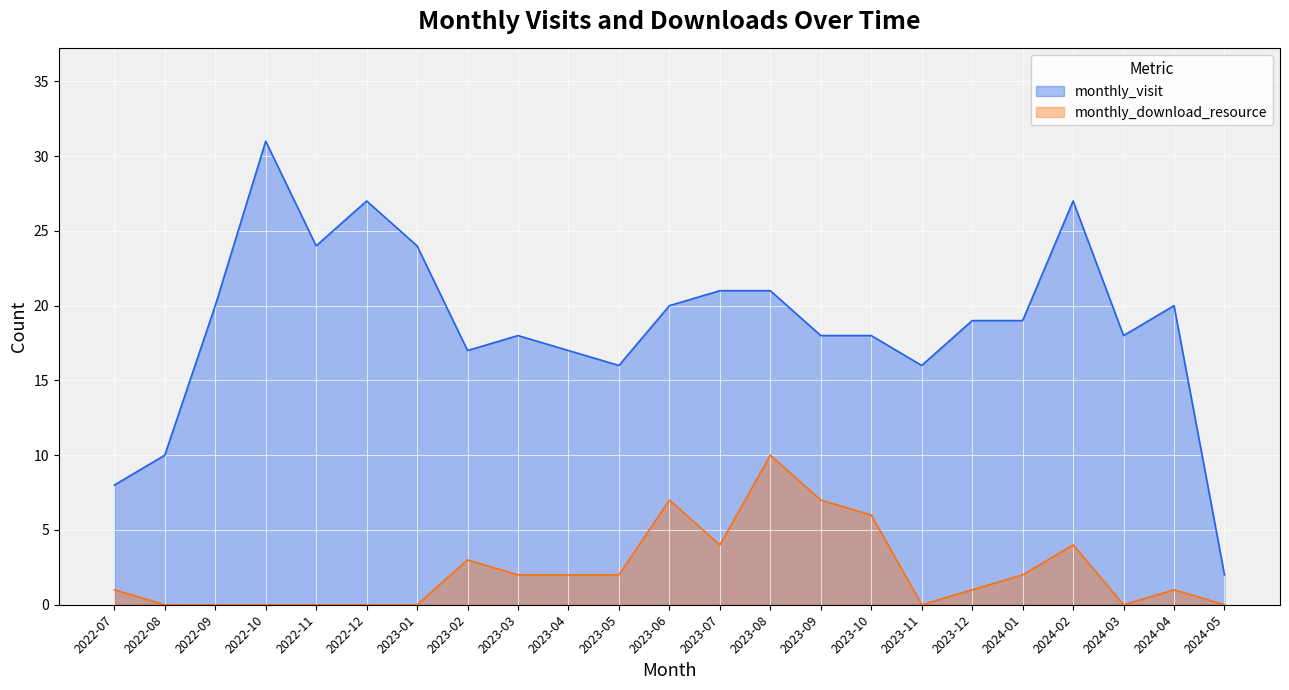

The value of monthly_visit at 2024-04 is 13. True or false?

False